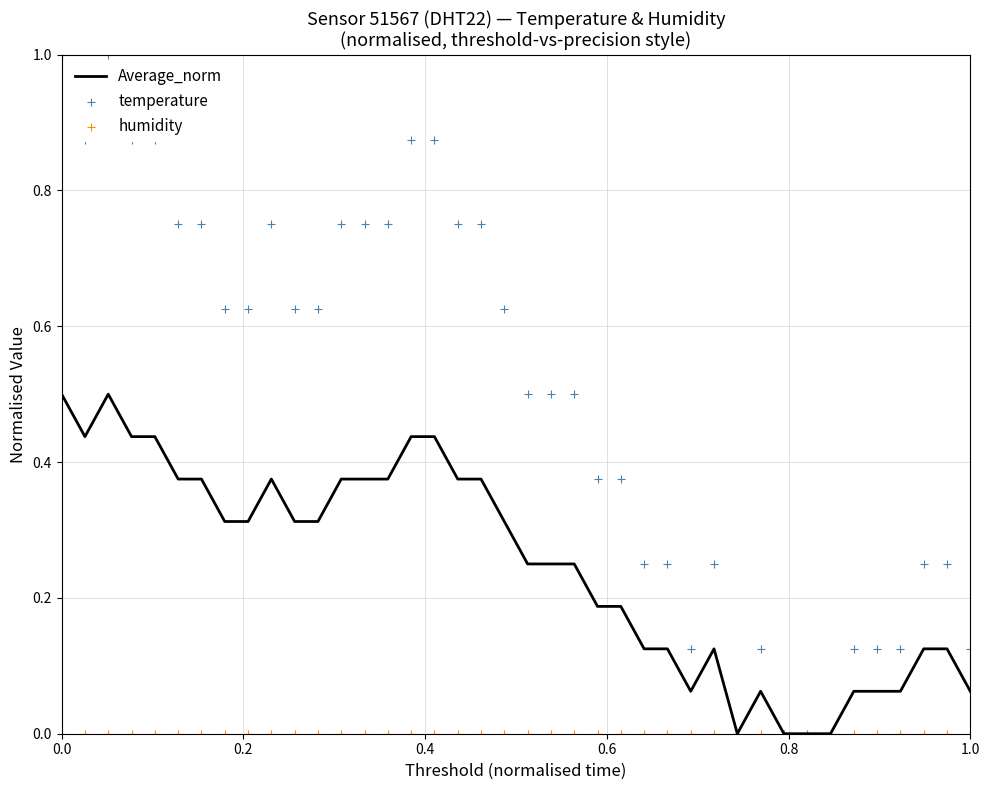

Which series has the widest spread of Y values?

temperature